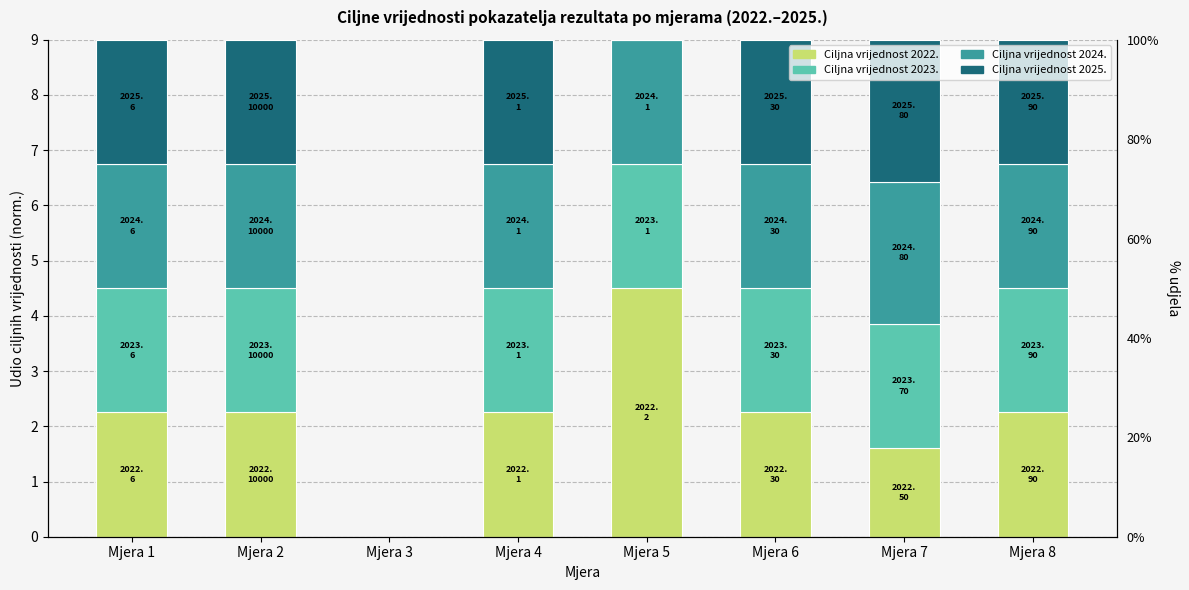

Which category has the lowest value in the Ciljna vrijednost 2022. series?

Mjera 3